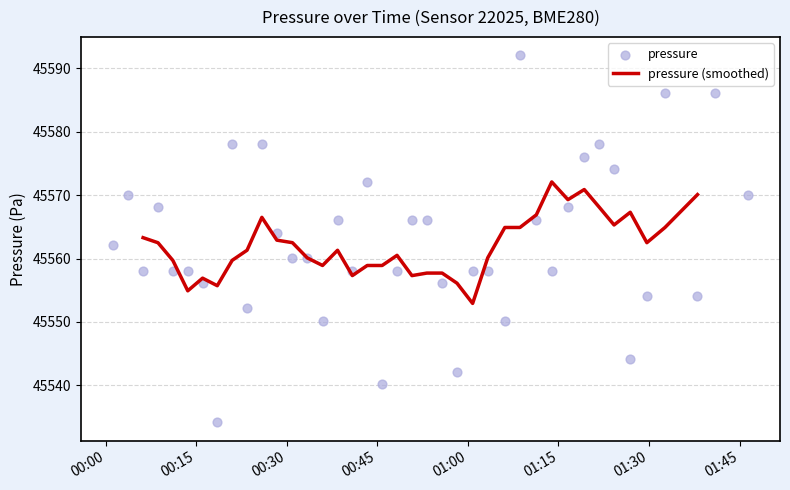

What is the highest value of the pressure (smoothed) series?

45572.1